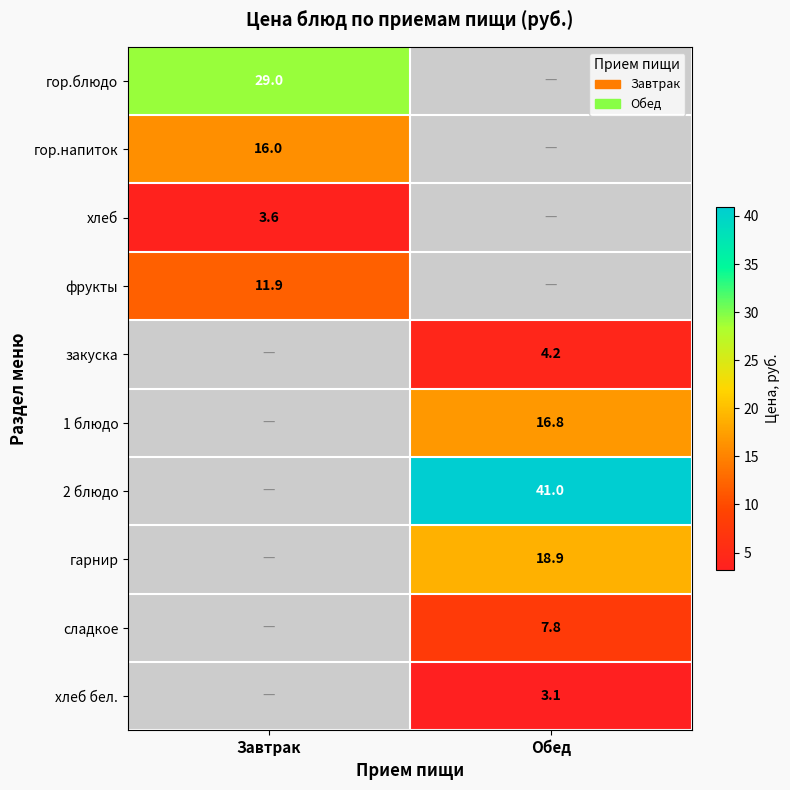

The гор.напиток series shows 28.0 at Завтрак. True or false?

False